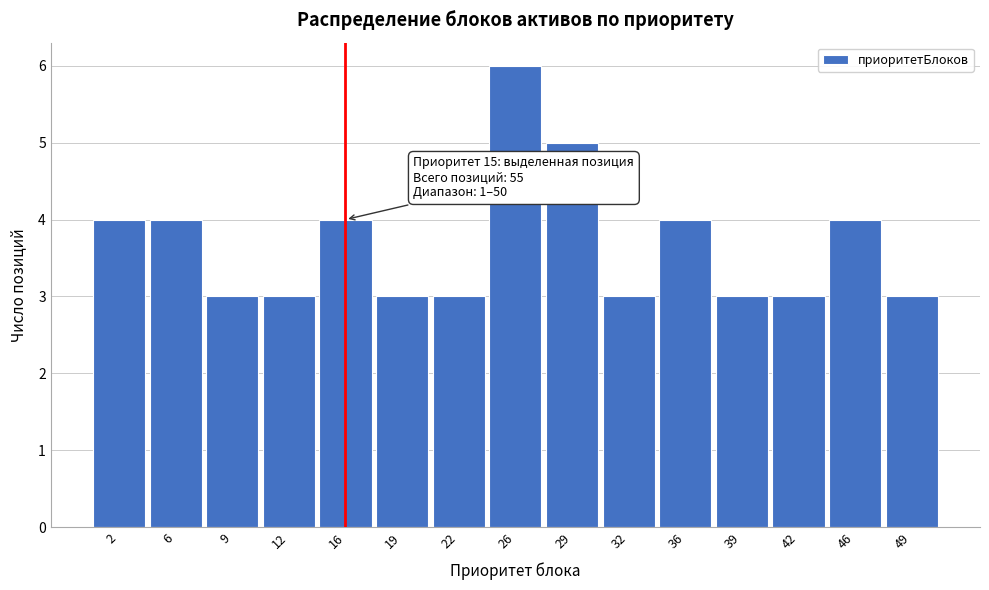

Which range on the x-axis has the tallest bar?

24.0 to 27.0